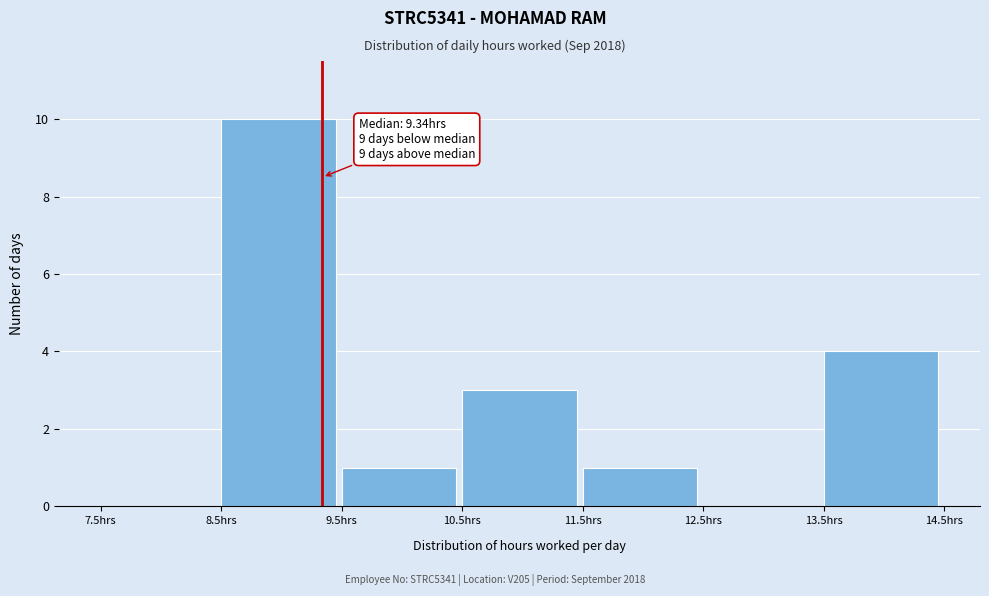

Over which range of the x-axis is the bar tallest?

8.5 to 9.5